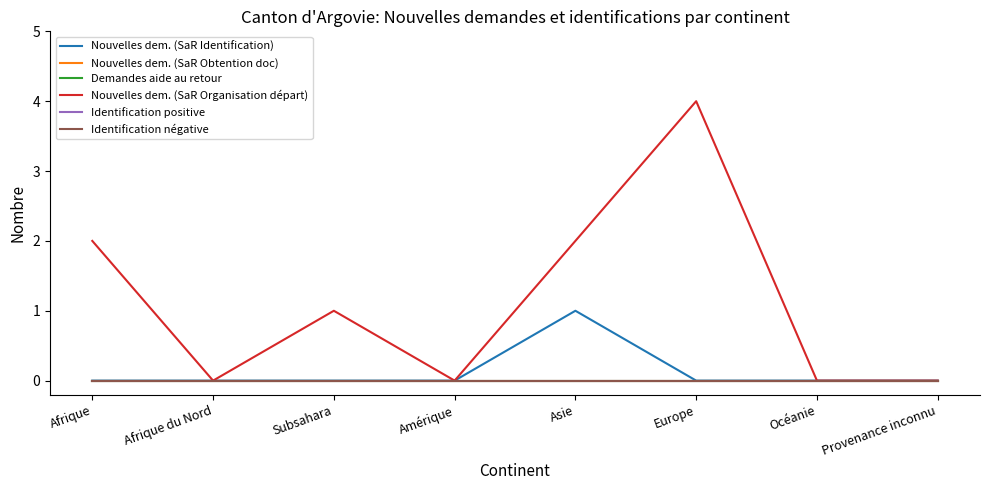

What is the label of the 3rd point from the left?

Subsahara